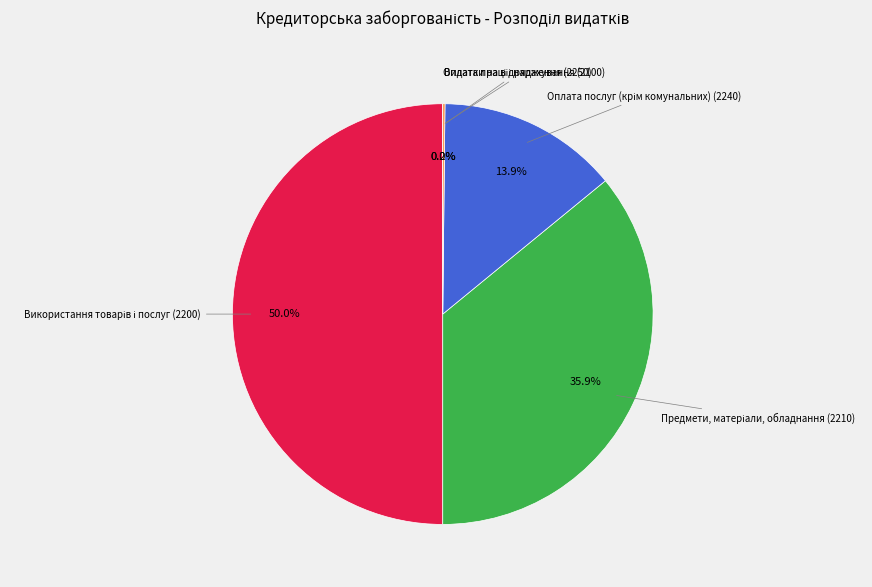

To the nearest percent, what is the average slice percentage?

20%